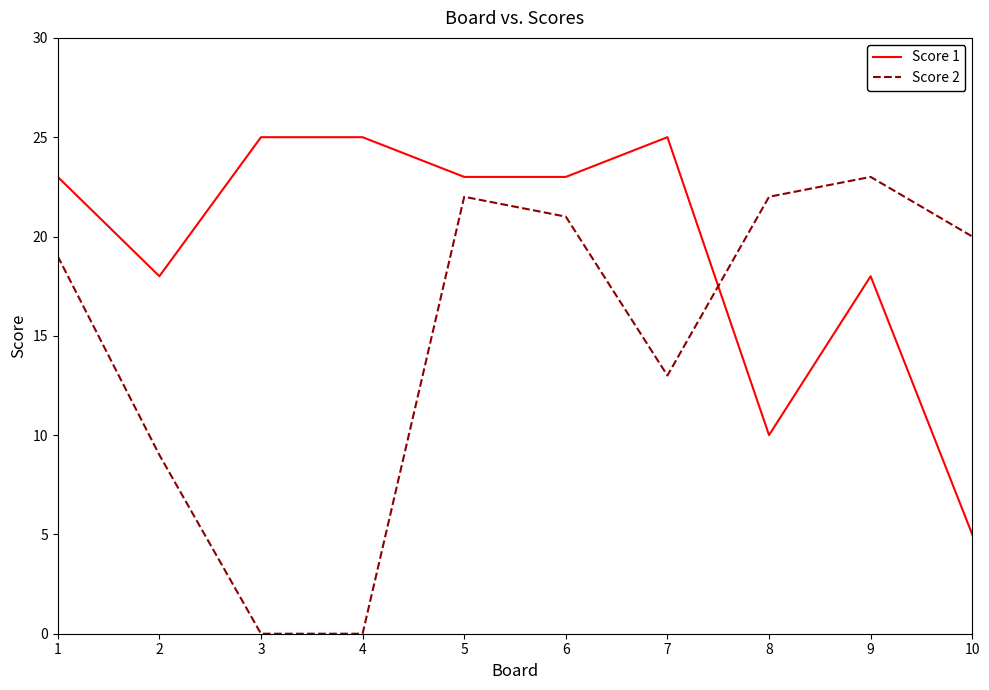

The Score 2 series shows 28 at 6. True or false?

False